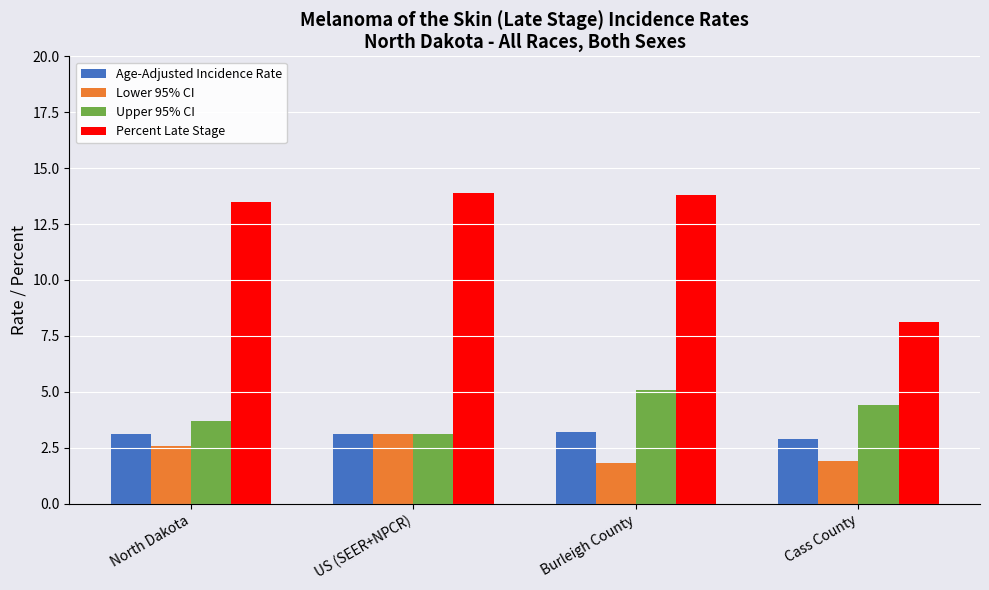

At which label is Percent Late Stage closest to 11?

North Dakota